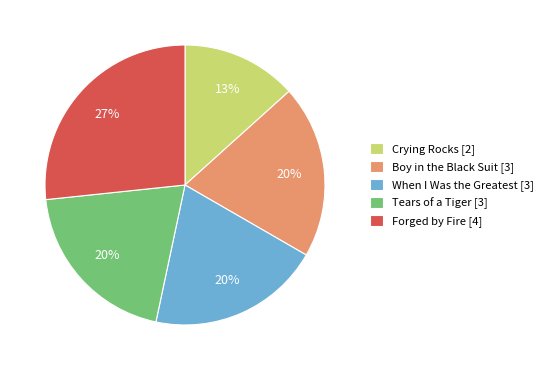

Between Forged by Fire [4] and When I Was the Greatest [3], which is larger?

Forged by Fire [4]